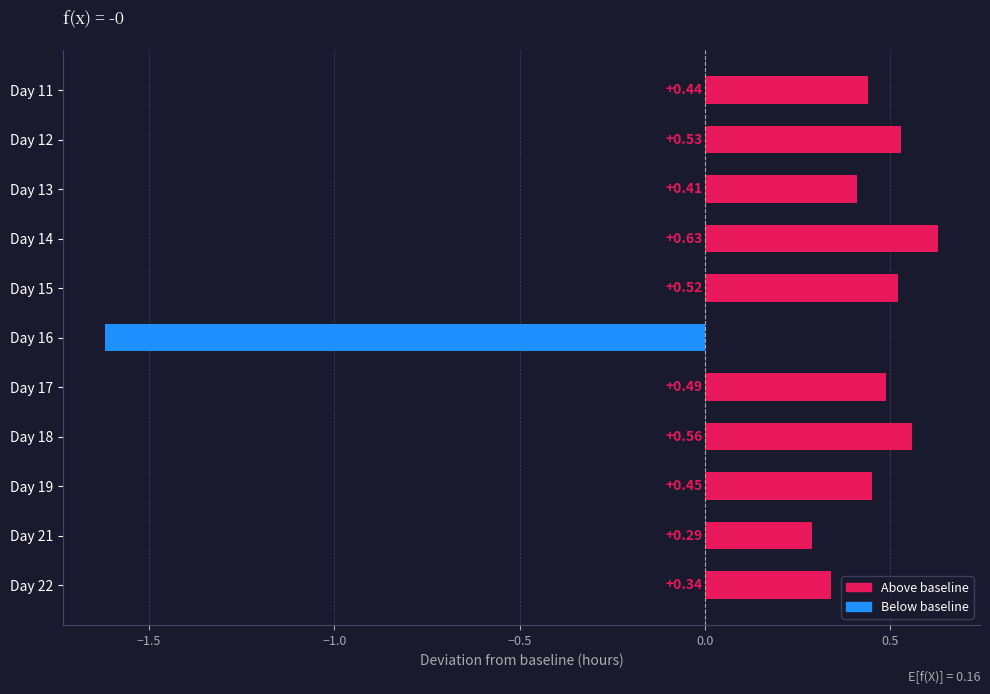

What is the difference between the second highest and minimum values?

2.2